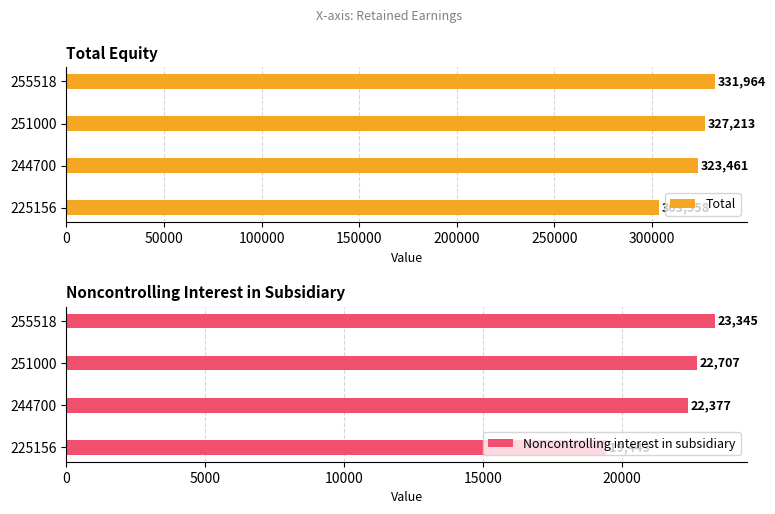

How many bars are there in total?

8